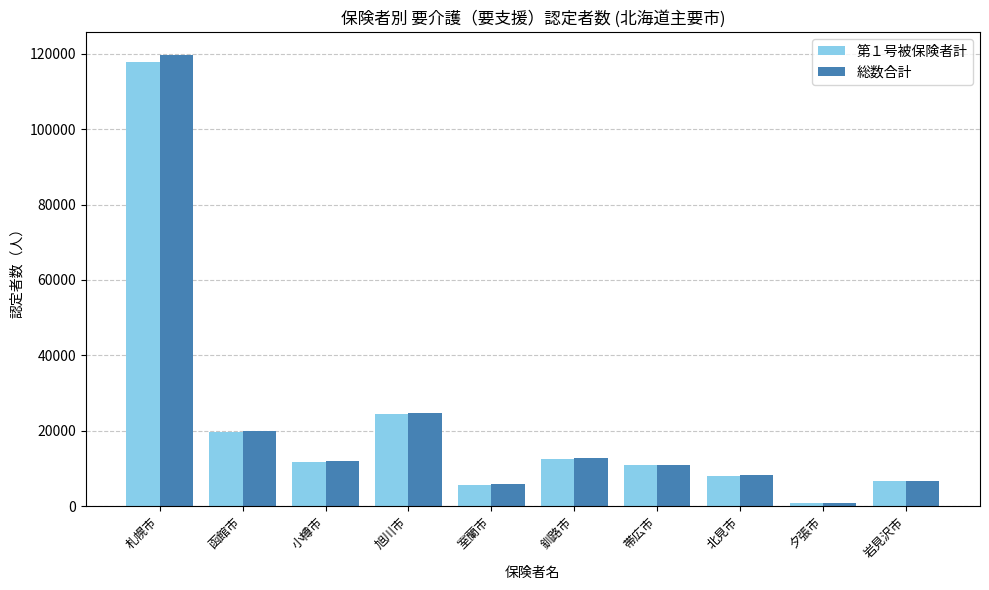

Count the number of data series in this chart.

2